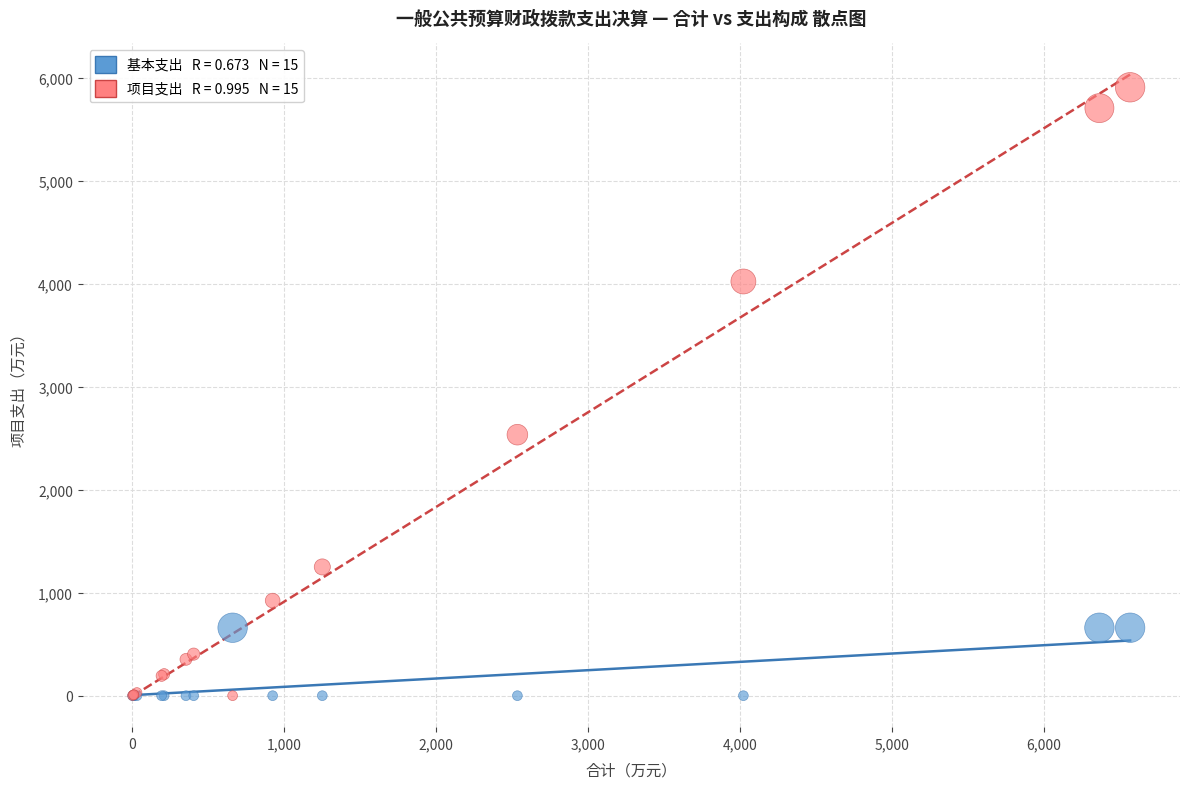

Across all series, what Y value is closest to 2953?

2533.9